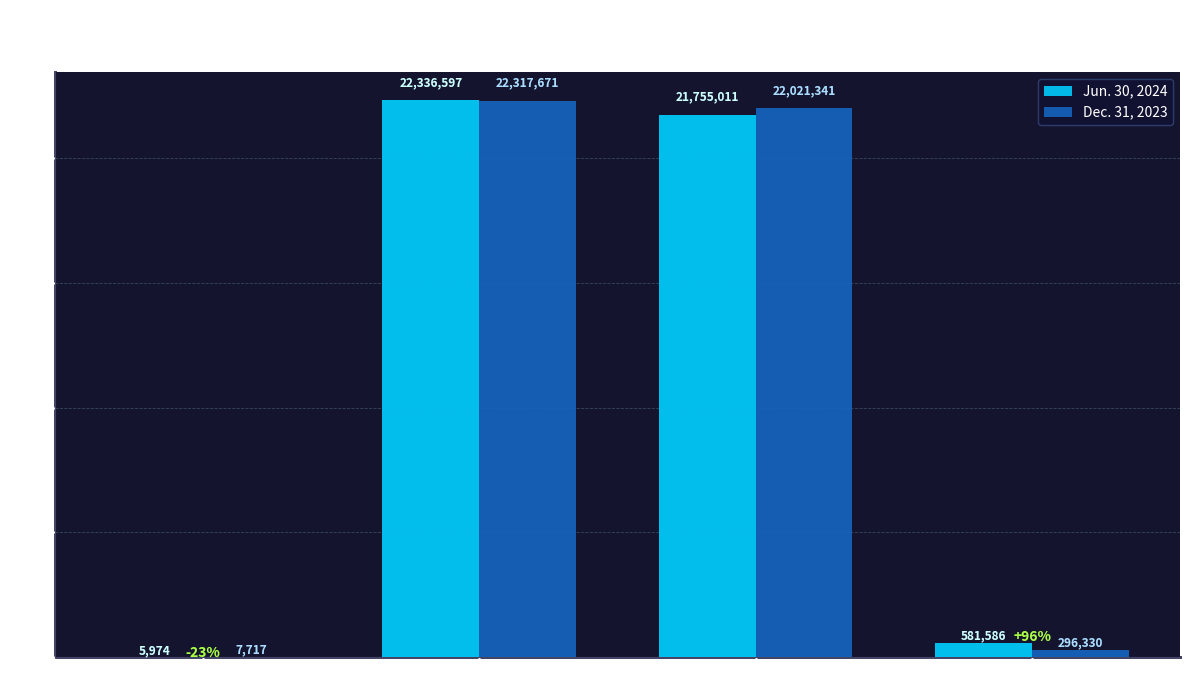

Is it true that Jun. 30, 2024 equals 5974 at Trade allowance?

True